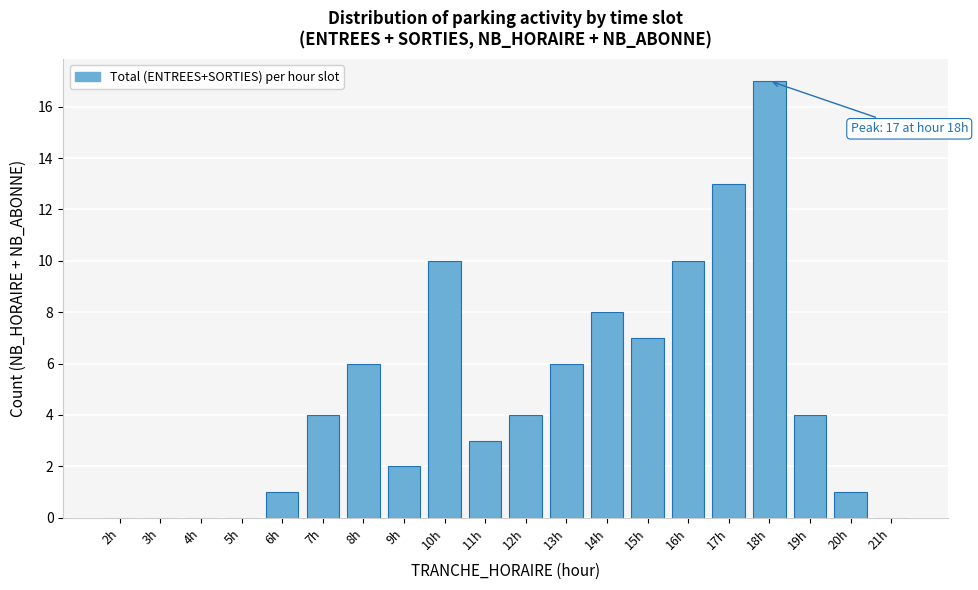

Reading left to right, extract all data points from this chart.

2h=0	3h=0	4h=0	5h=0	6h=1	7h=4	8h=6	9h=2	10h=10	11h=3	12h=4	13h=6	14h=8	15h=7	16h=10	17h=13	18h=17	19h=4	20h=1	21h=0